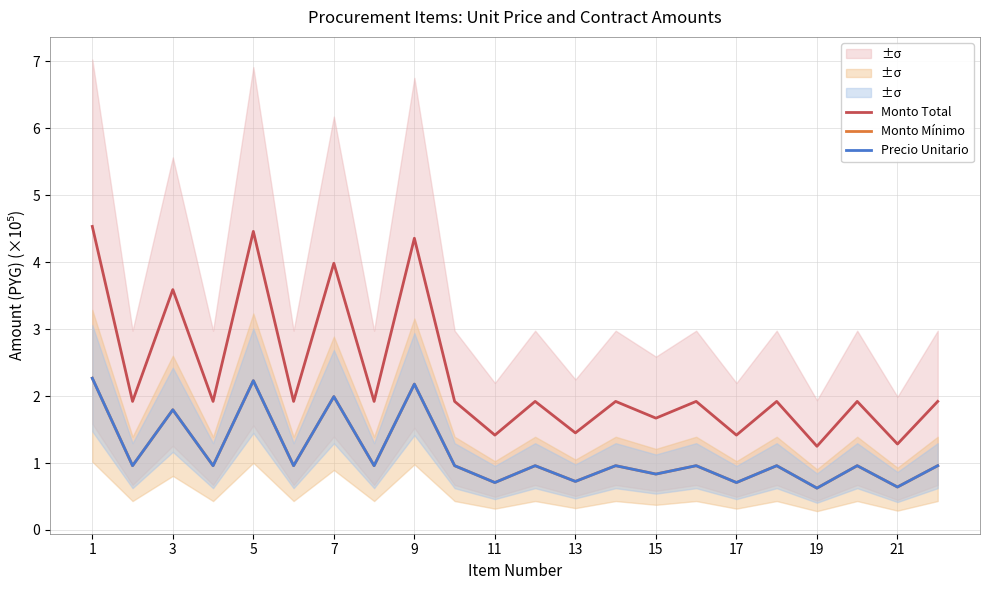

At which category is the sum across all series the highest?

1